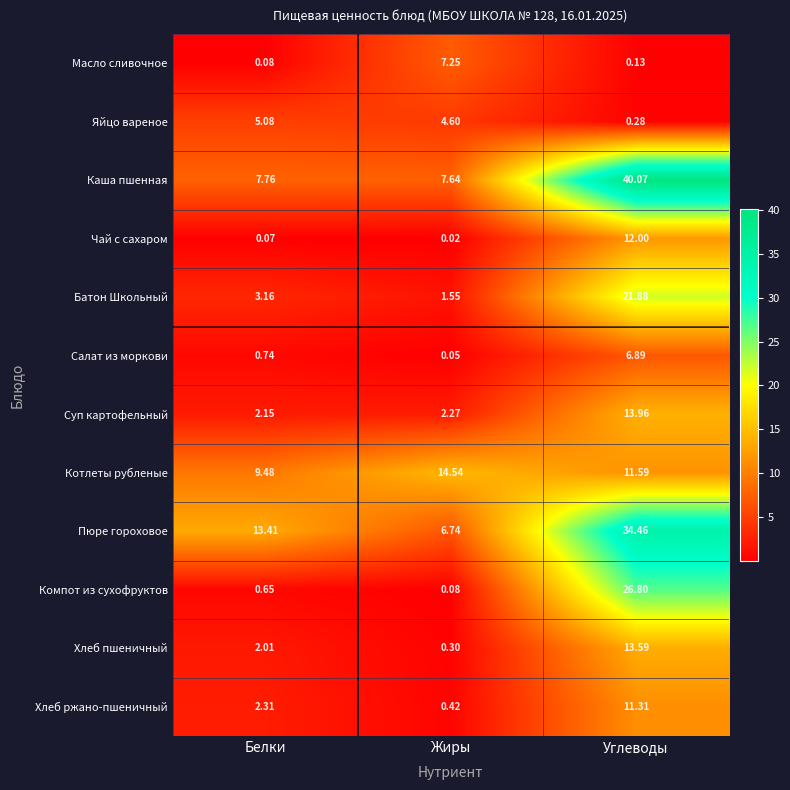

Which series changed the most between Белки and Жиры?

Масло сливочное